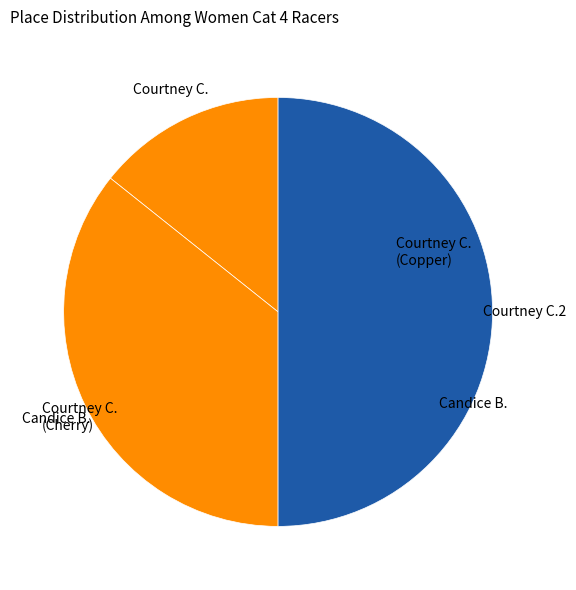

How many segments does this pie chart have?

3